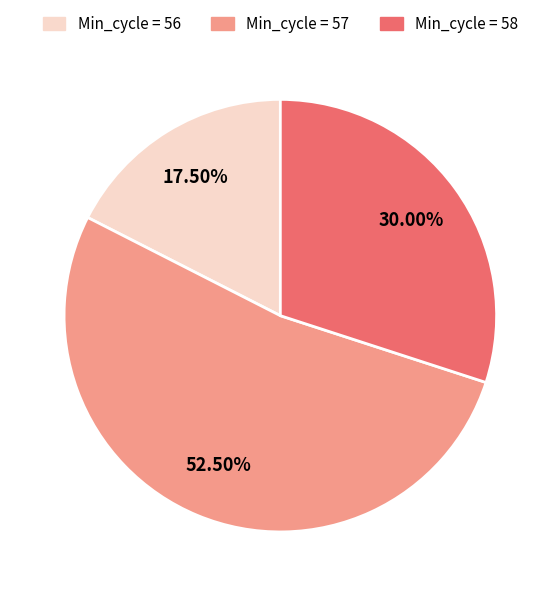

Is there a majority slice in this chart?

Yes